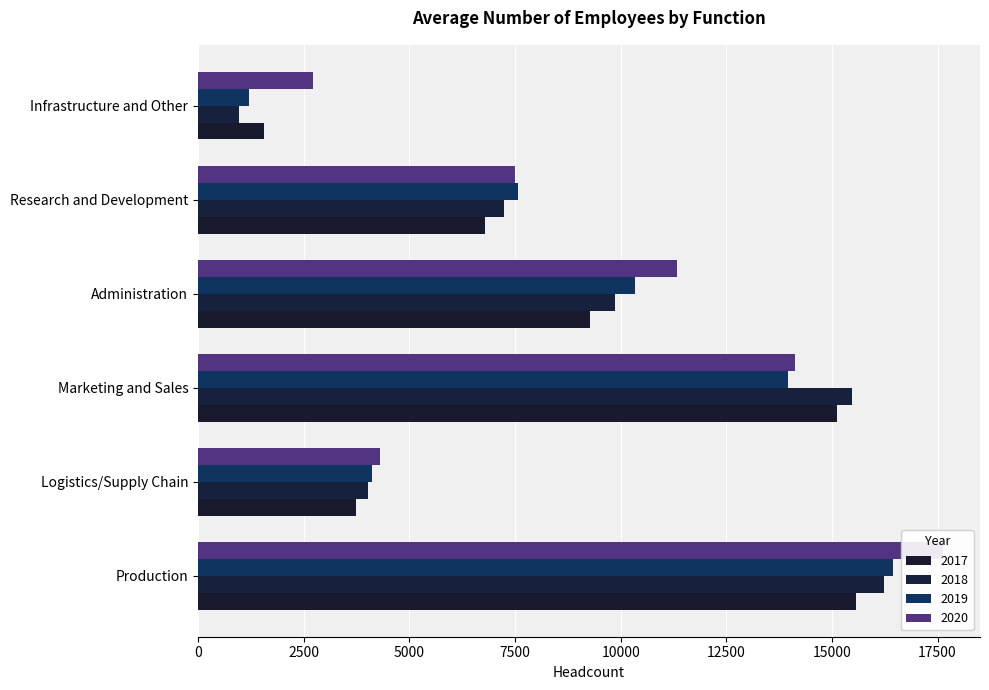

At Logistics/Supply Chain, list the series in order from largest to smallest.

2020, 2019, 2018, 2017